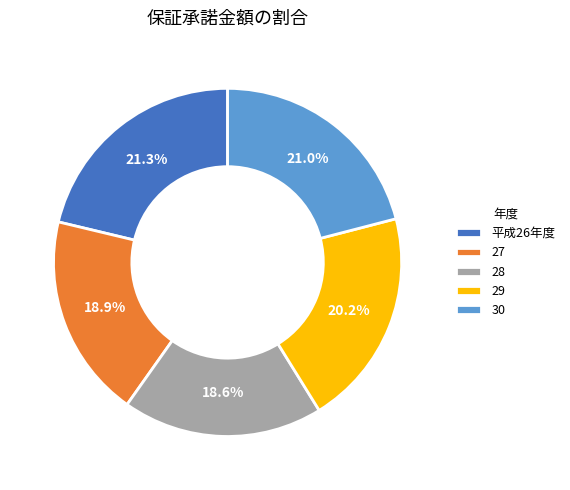

Which has a higher value, 29 or 27?

29